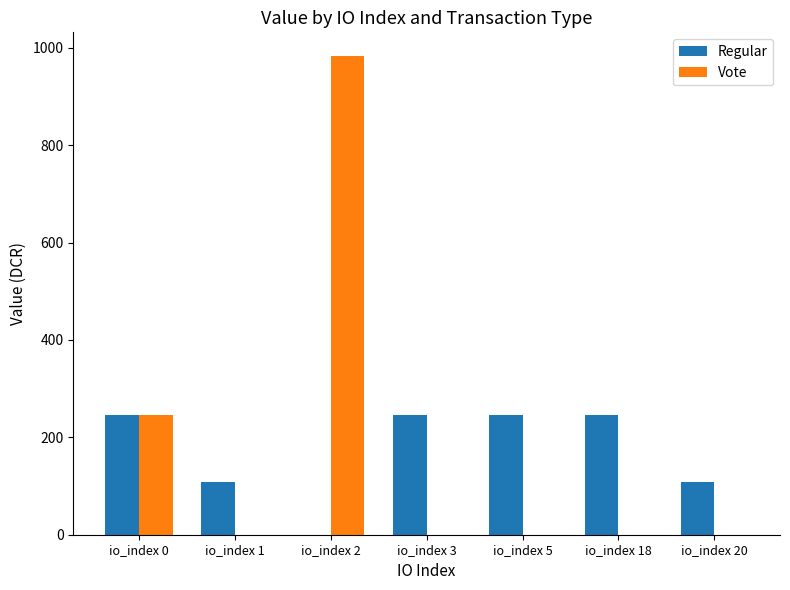

Are the bars horizontal?

No